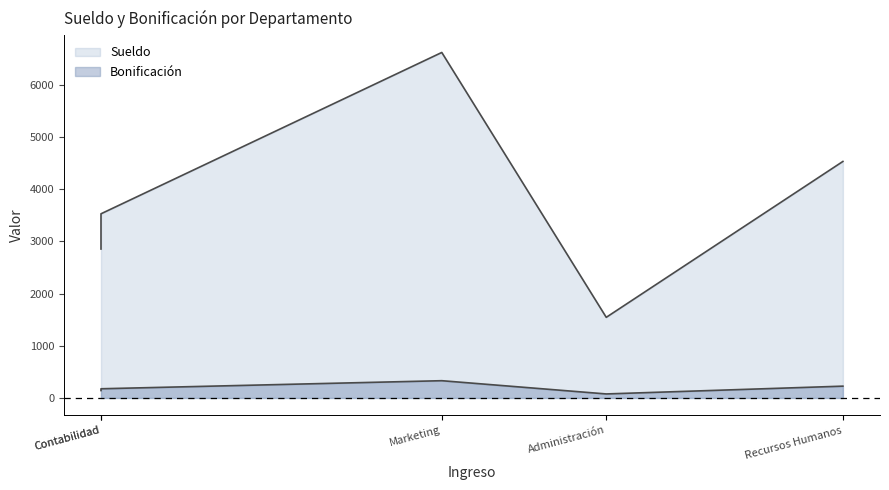

Between Contabilidad and Recursos Humanos, which is larger?

Recursos Humanos